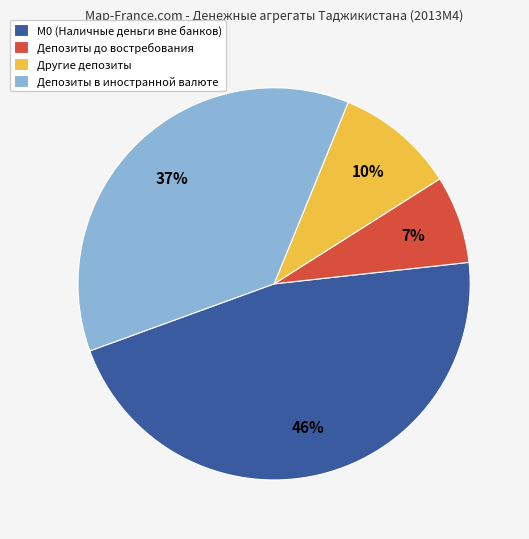

Between Депозиты в иностранной валюте and М0 (Наличные деньги вне банков), which is larger?

М0 (Наличные деньги вне банков)